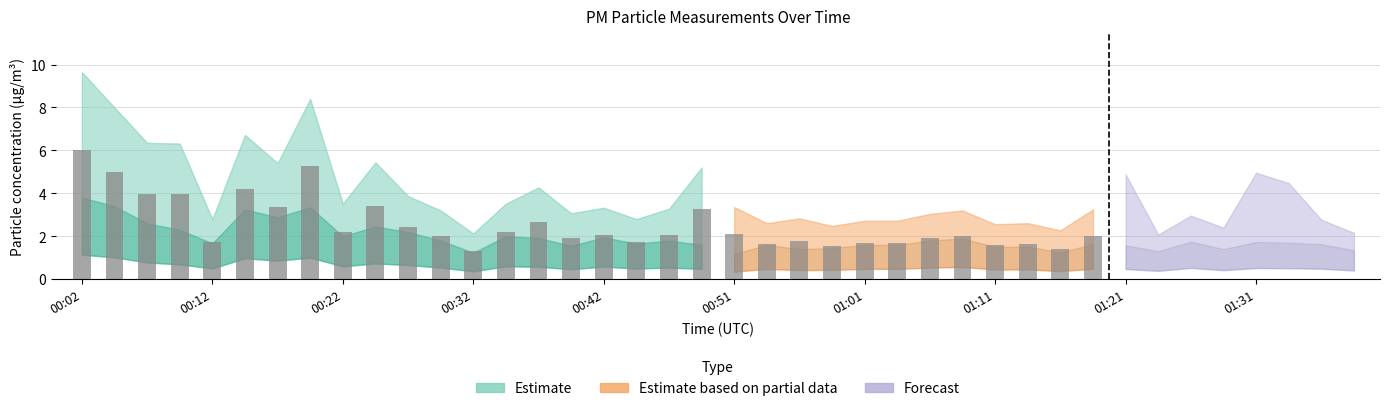

The P1 series shows 4.9 at 01:33. True or false?

False